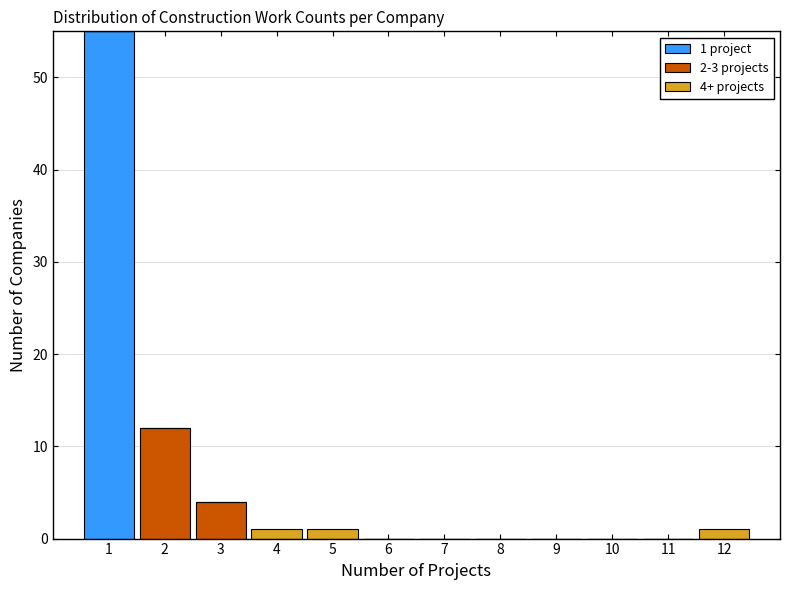

Which range on the x-axis has the tallest stacked bar (by total height)?

0.5 to 1.5